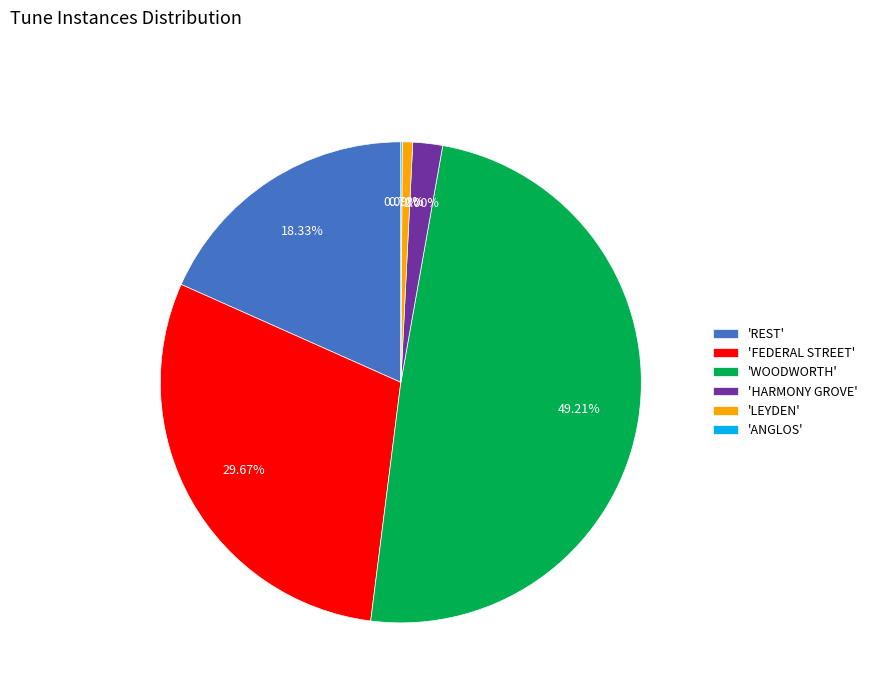

Does 'HARMONY GROVE' represent more than half of the total?

No